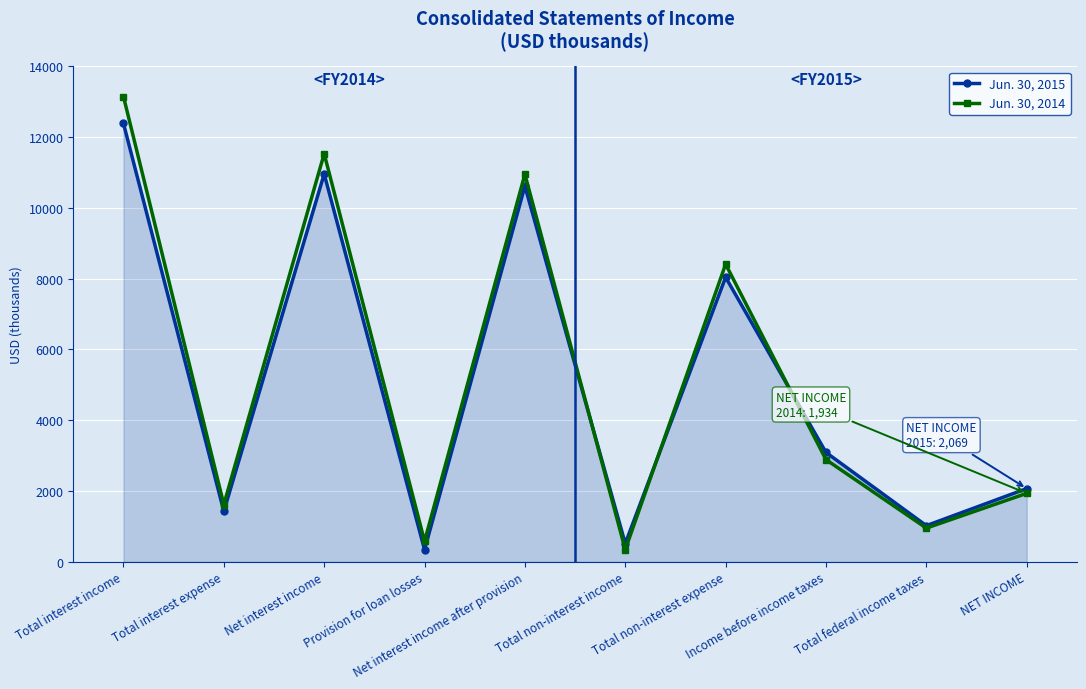

Reading left to right, what are all the values shown in this chart?

Jun. 30, 2015: Total interest income=12389	Total interest expense=1428	Net interest income=10961	Provision for loan losses=343	Net interest income after provision=10618	Total non-interest income=514	Total non-interest expense=8042	Income before income taxes=3090	Total federal income taxes=1021	NET INCOME=2069
Jun. 30, 2014: Total interest income=13150	Total interest expense=1618	Net interest income=11532	Provision for loan losses=580	Net interest income after provision=10952	Total non-interest income=344	Total non-interest expense=8410	Income before income taxes=2886	Total federal income taxes=952	NET INCOME=1934